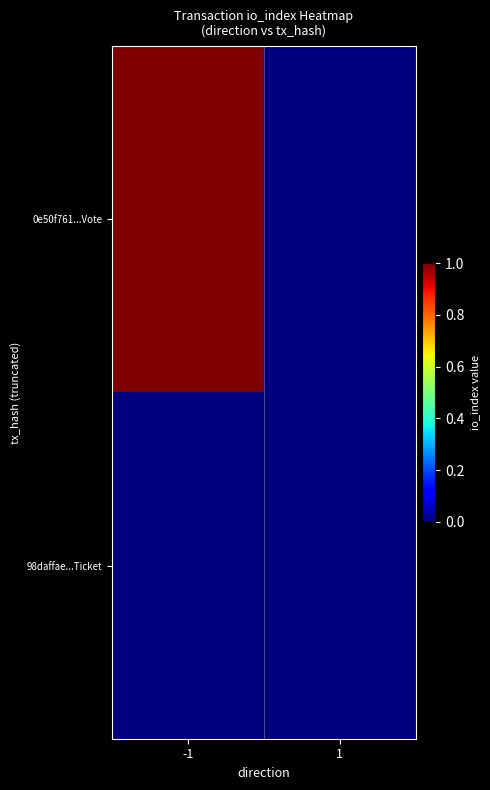

Which series has the widest spread of values?

0e50f761...Vote